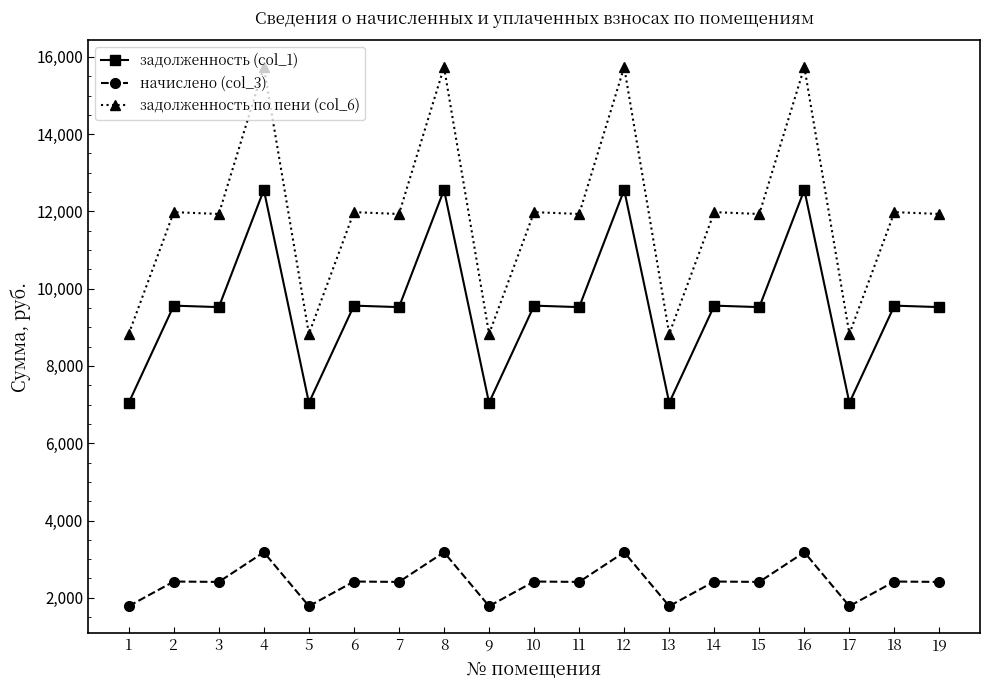

How many lines are shown in the chart?

3